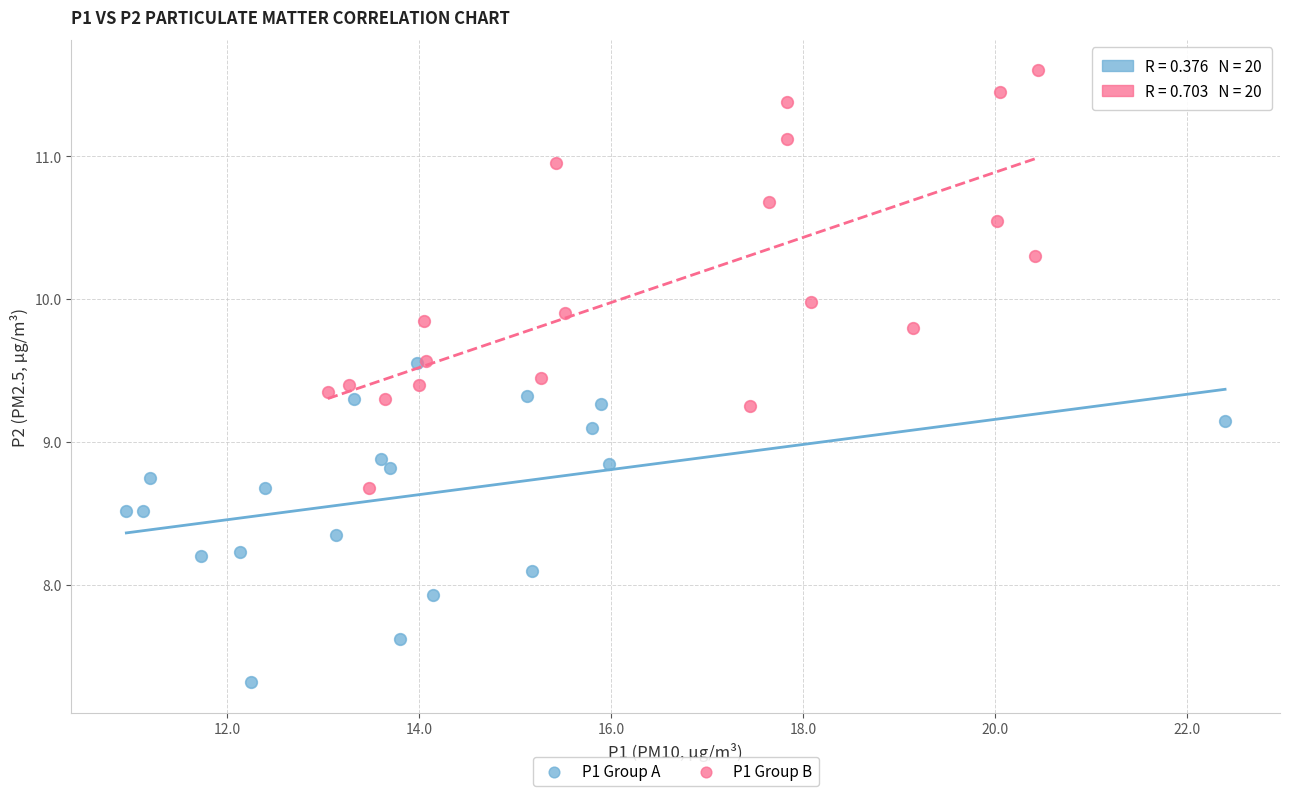

Which series contains the lowest Y value?

P1 Group A